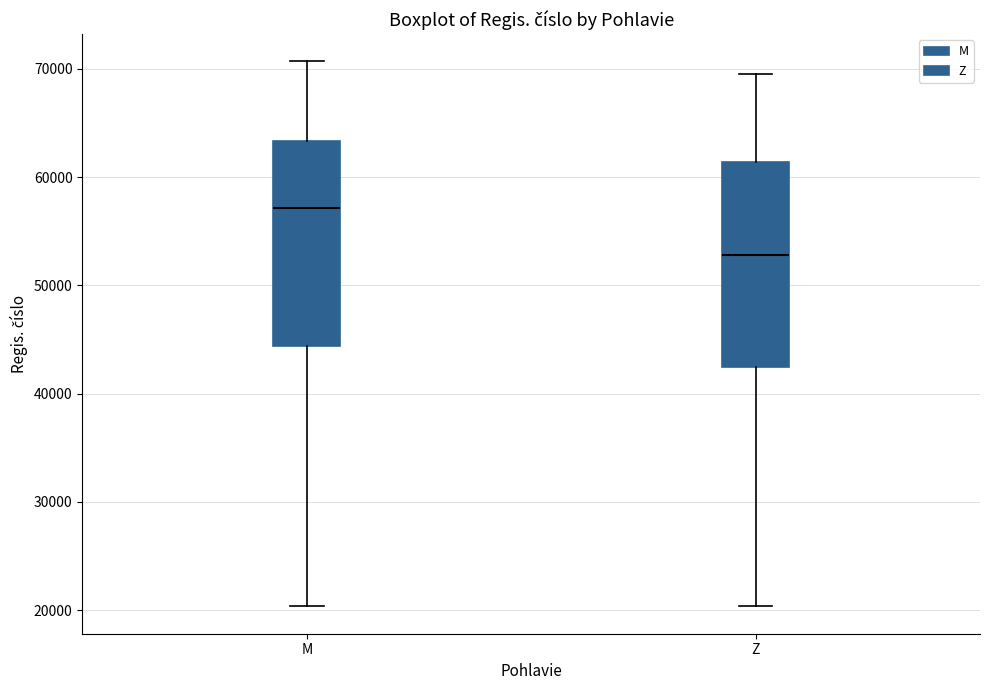

Where is the upper edge of the box for M on the y-axis? The values are not printed on the chart, so give them approximately, as read against the axis.

63000